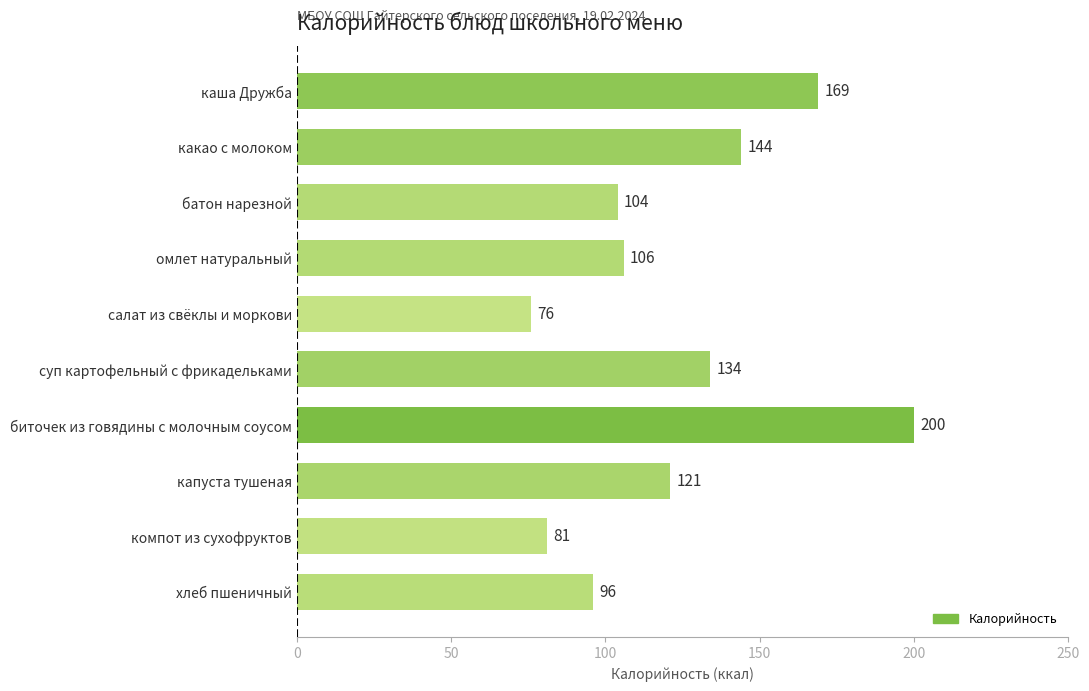

Between салат из свёклы и моркови and какао с молоком, which is larger?

какао с молоком